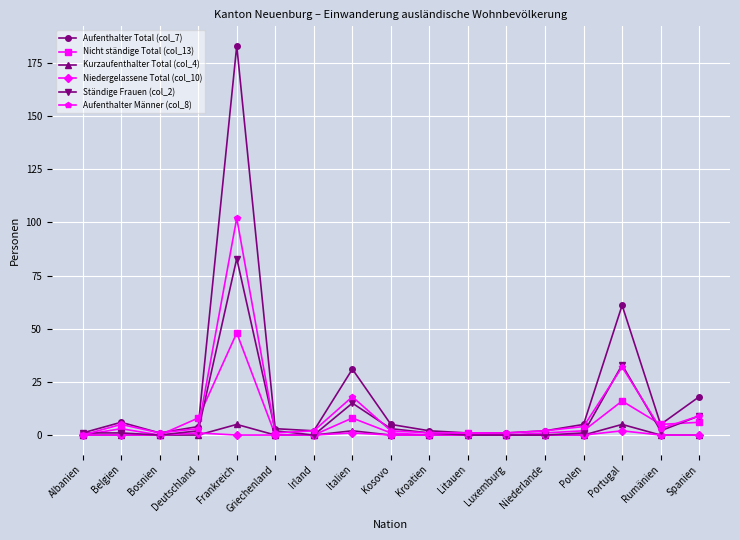

Count the number of categories in the chart.

17